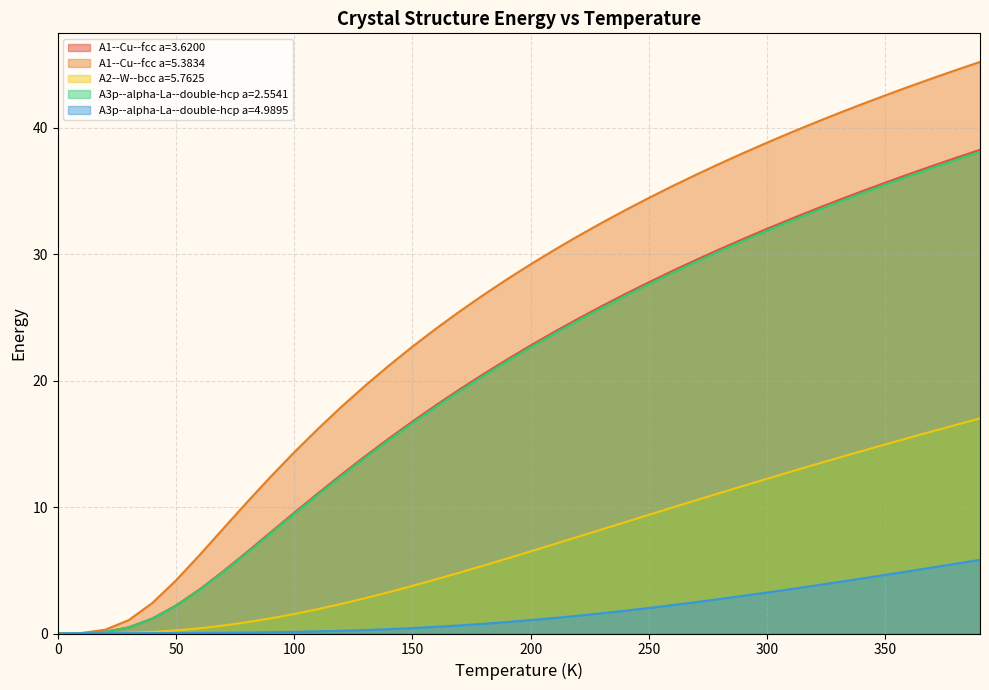

Where do A3p--alpha-La--double-hcp a=4.9895 and A3p--alpha-La--double-hcp a=2.5541 first cross each other?

10 and 20